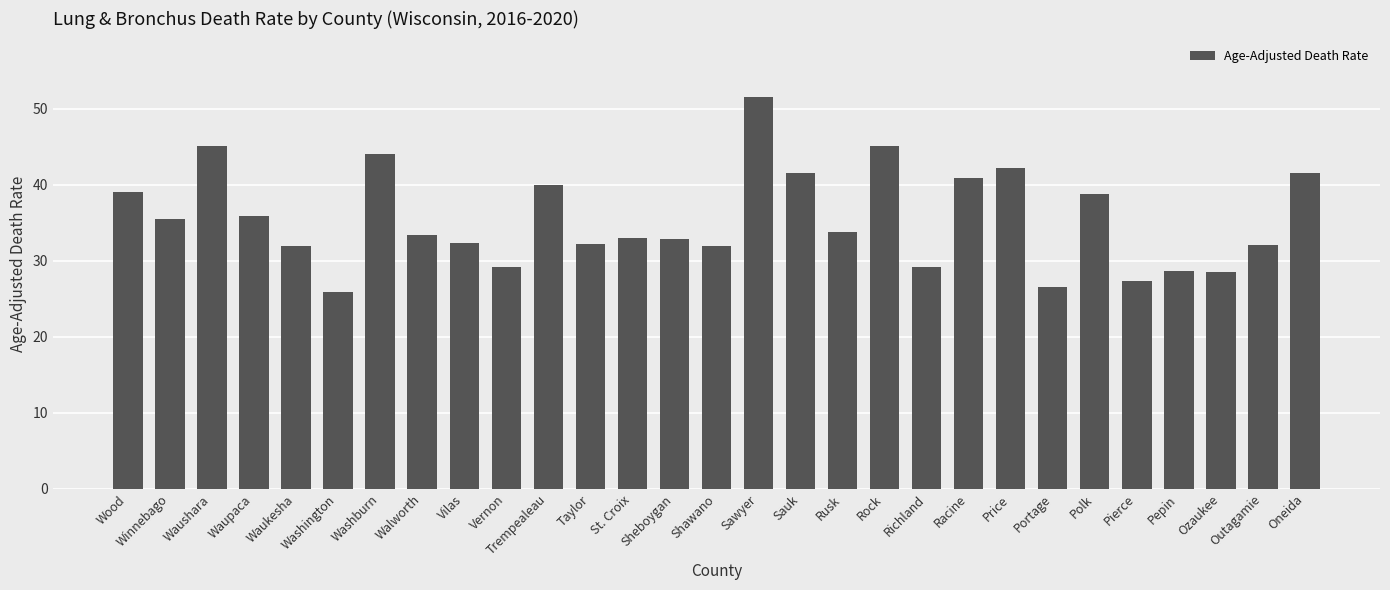

Does the chart contain stacked bars?

No